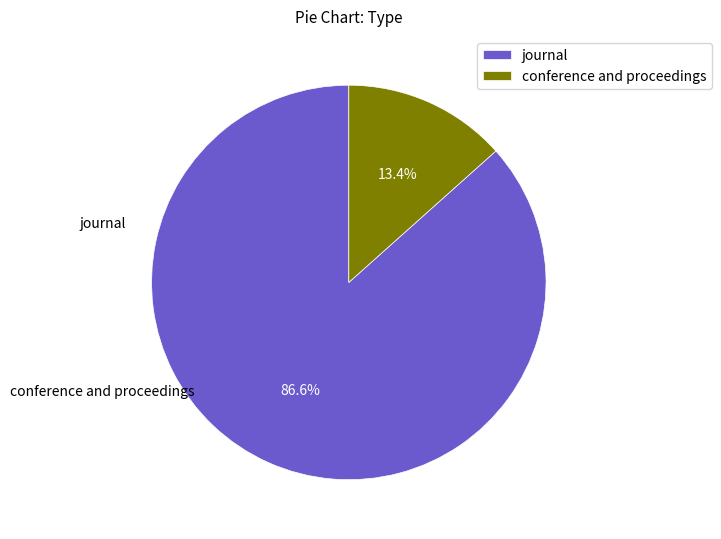

Which category accounts for the majority?

journal